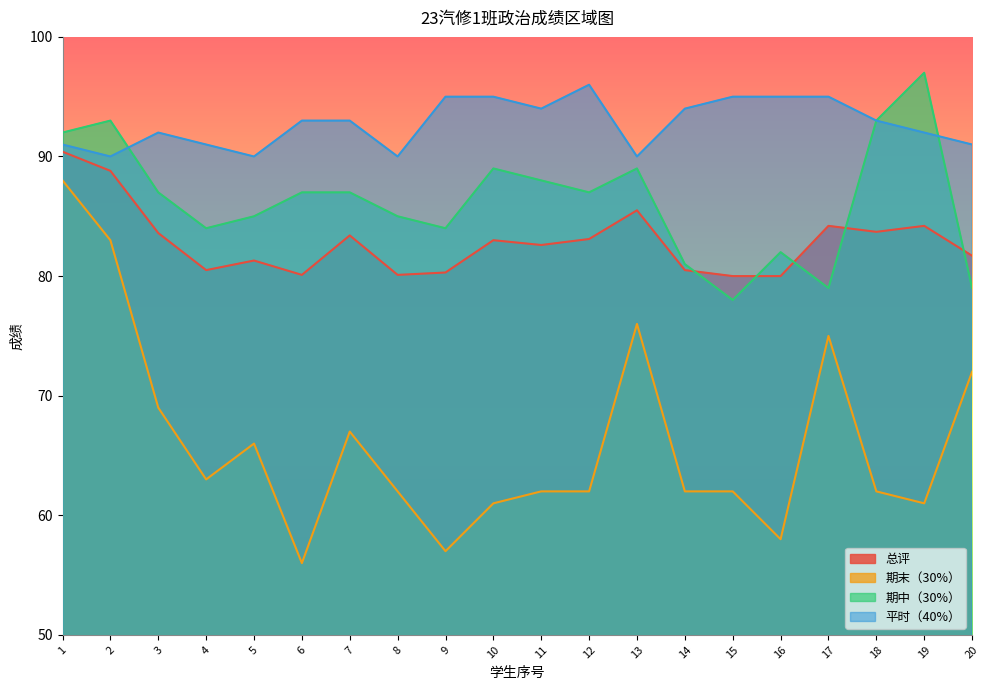

How many data points in 期末（30%） are less than 62?

5